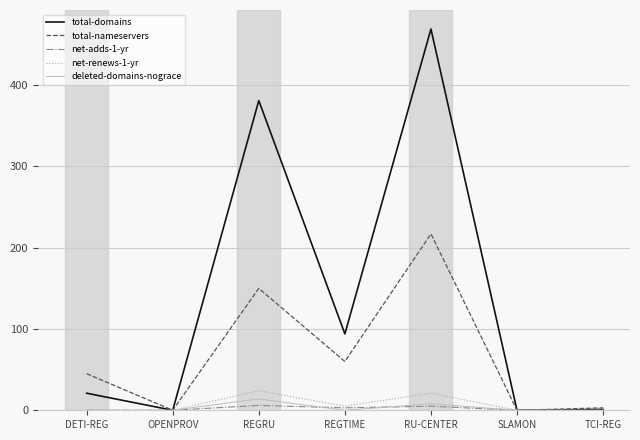

Between OPENPROV and REGRU, which series saw the biggest shift?

total-domains